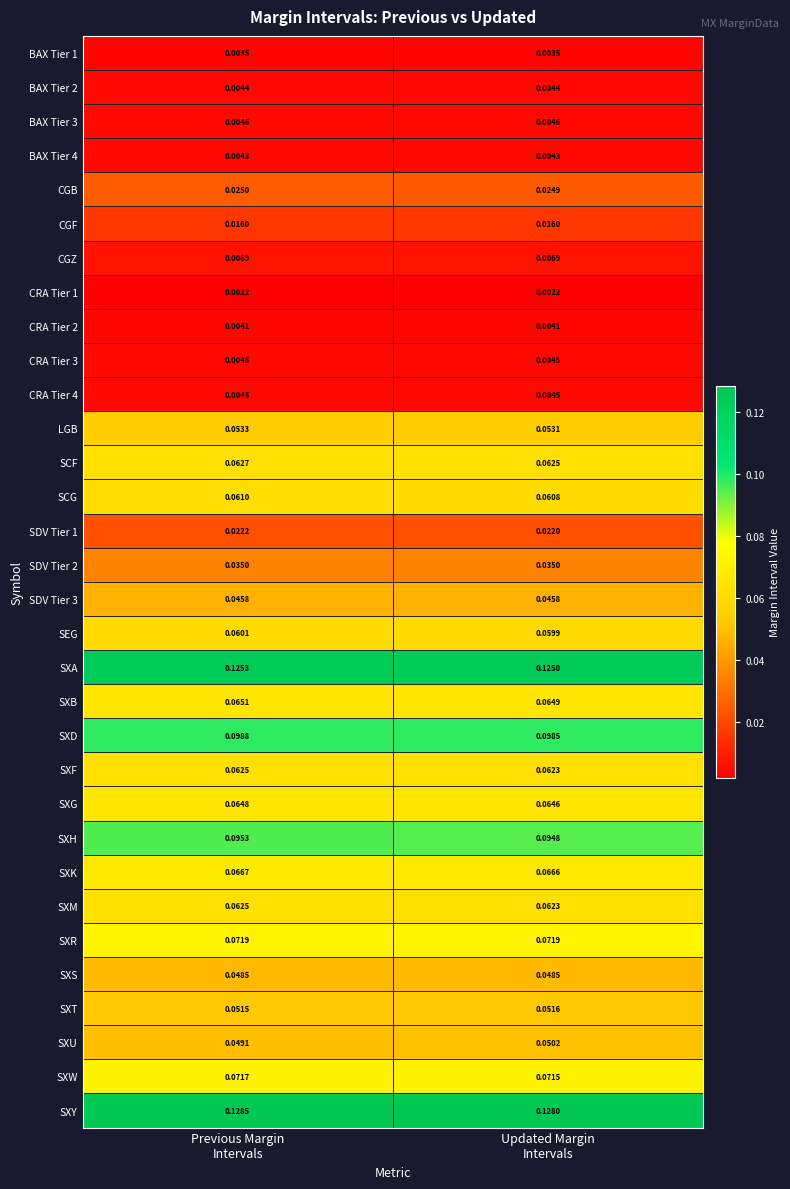

Which series has the largest total across all categories?

SXY